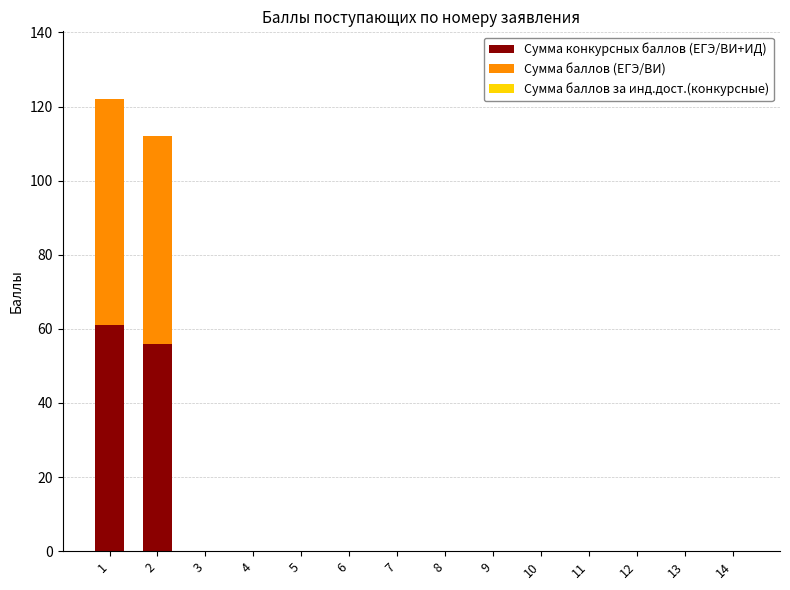

Read the Сумма конкурсных баллов (ЕГЭ/ВИ+ИД) value at 2, to the nearest 5.

55